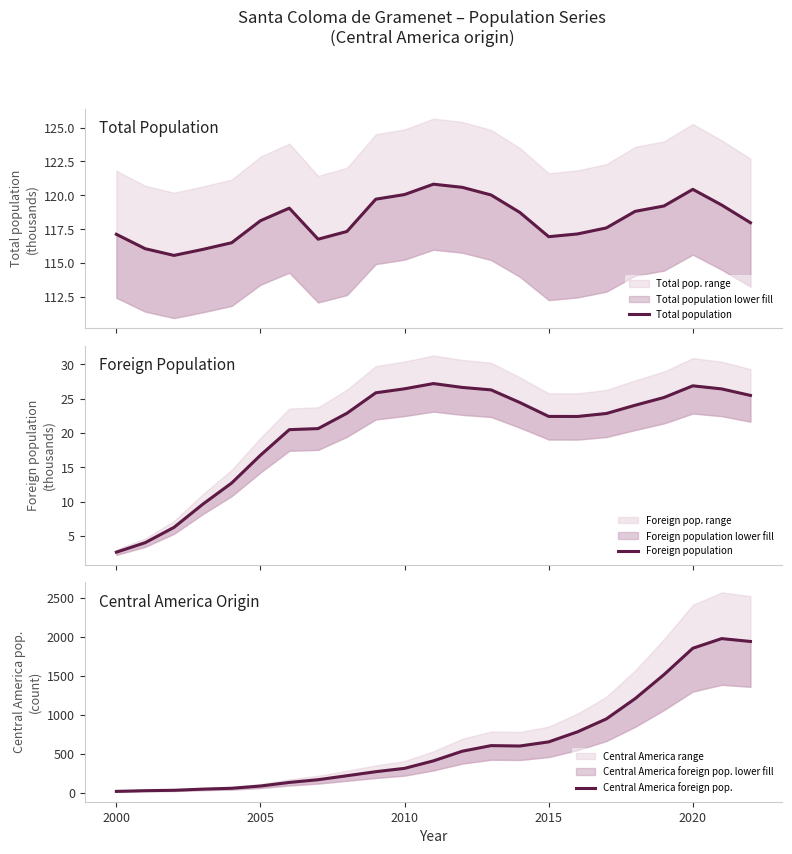

True or false: Total population and Foreign population intersect in this chart.

False